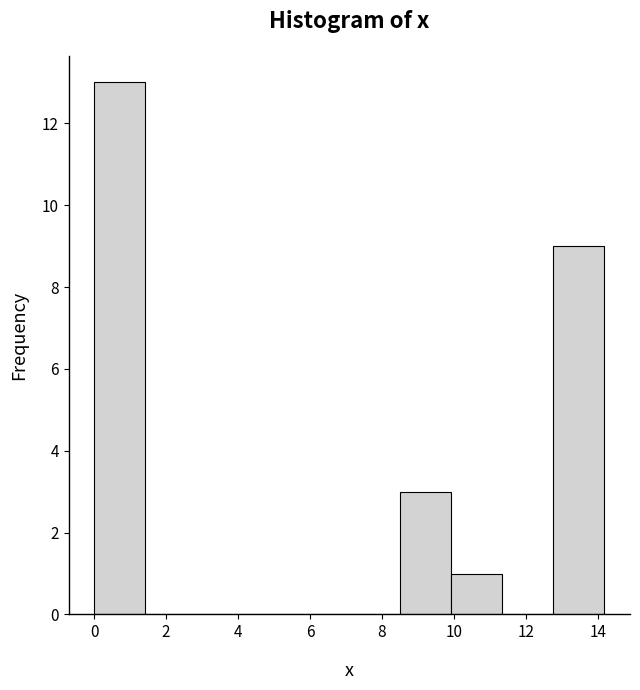

Over which range of the x-axis is the bar tallest?

0.0 to 1.4